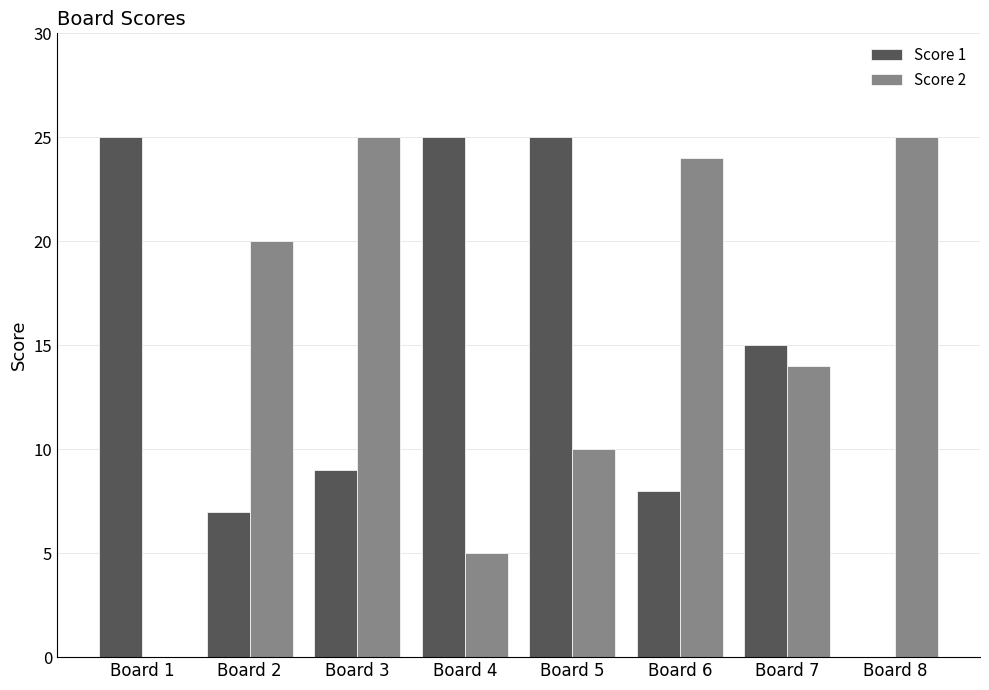

The value of Score 1 at Board 8 is -11. True or false?

False